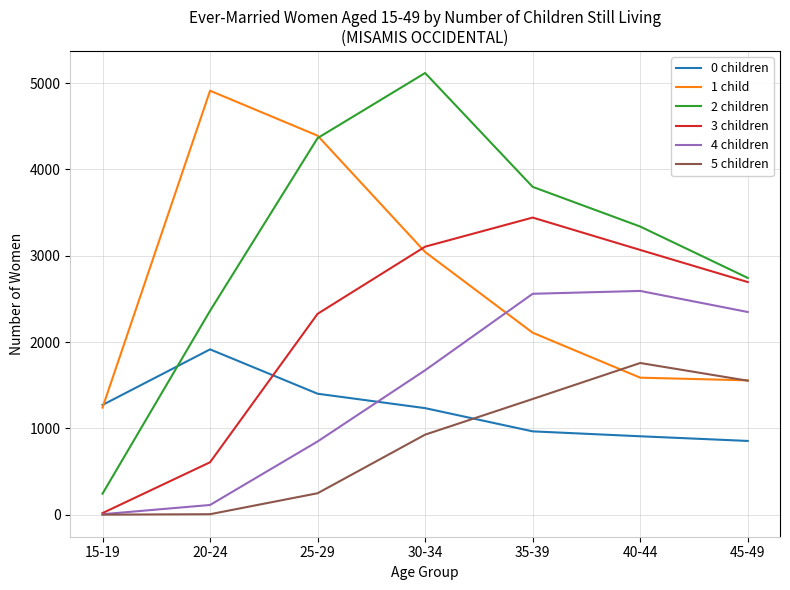

What are all the series names shown in the legend?

0 children, 1 child, 2 children, 3 children, 4 children, 5 children